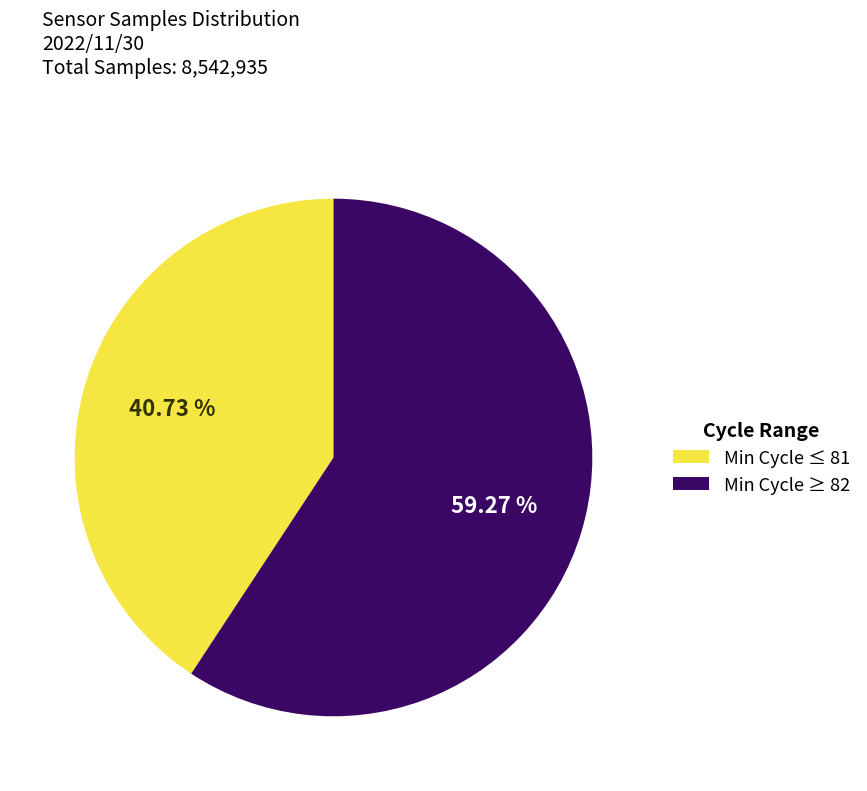

Do Min Cycle ≥ 82 and Min Cycle ≤ 81 together represent more than half of the pie?

Yes